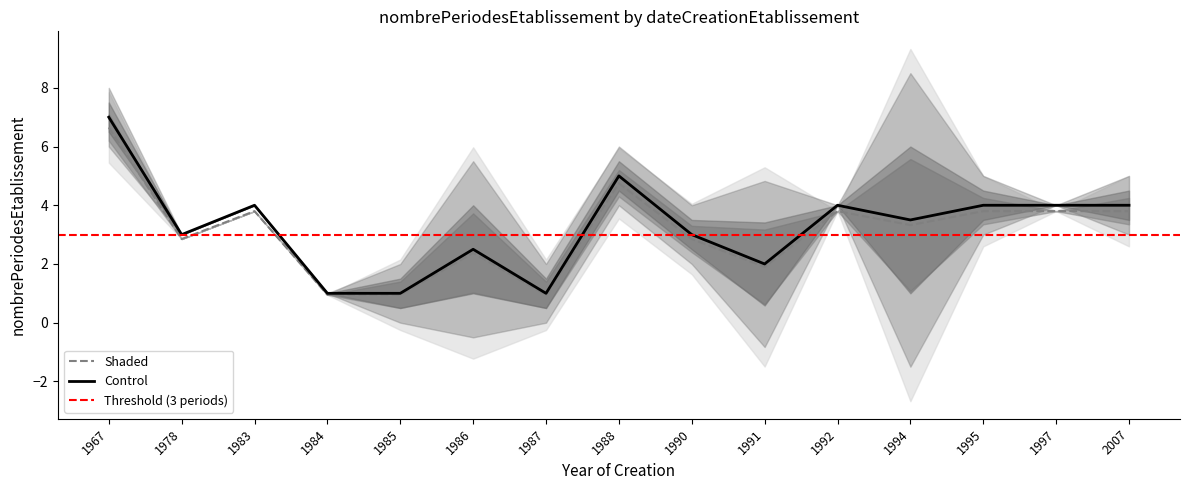

At which label does Control reach its peak?

1967